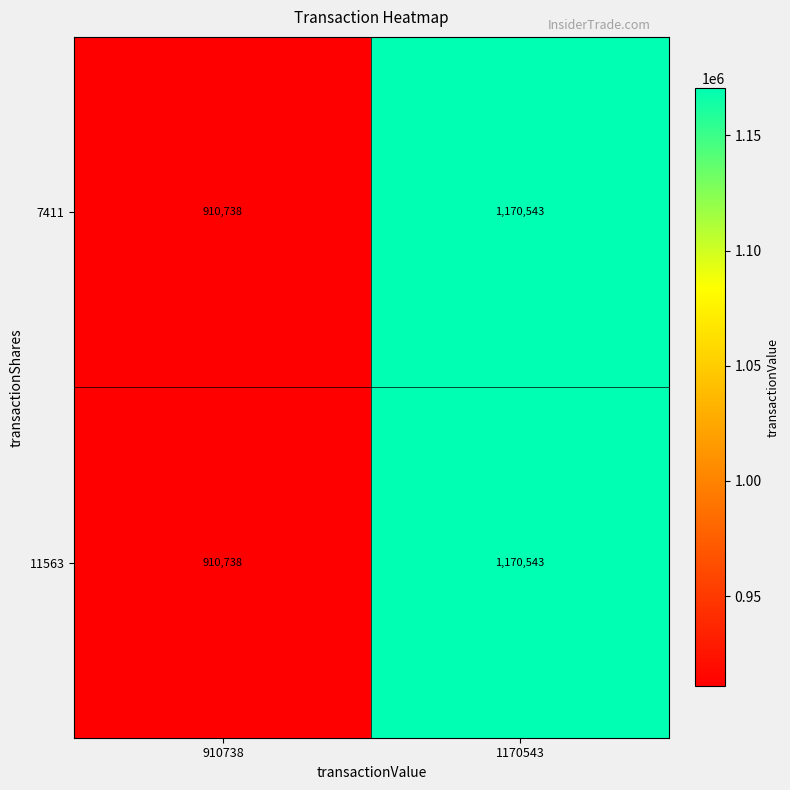

What value does the 7411 series have at 1170543?

1170543